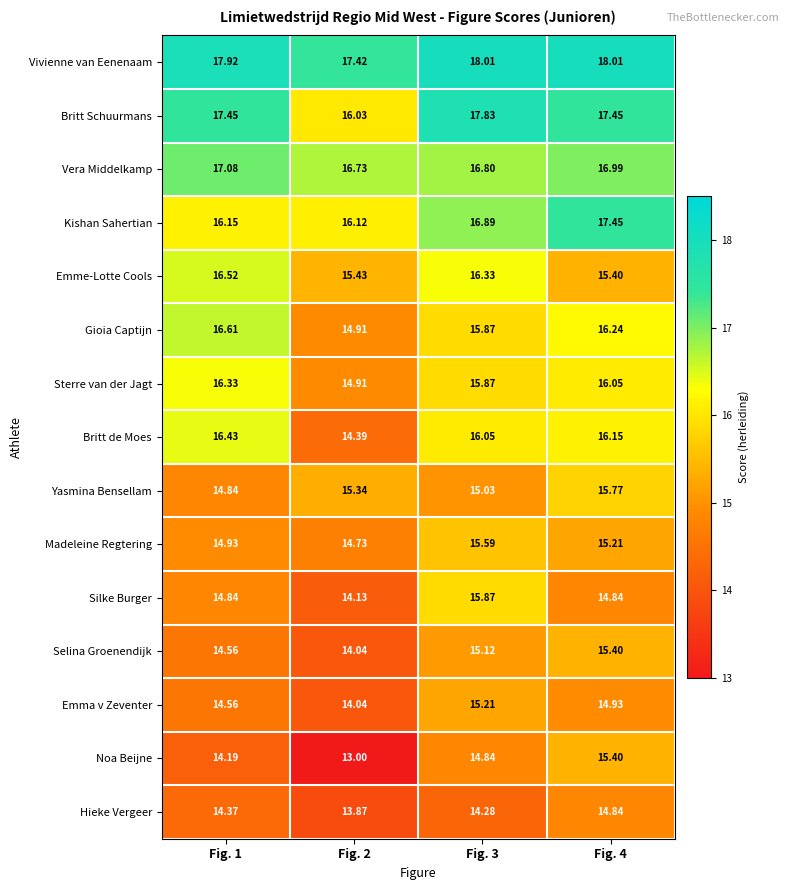

Is the value of Yasmina Bensellam at Fig. 3 greater than the value of Britt de Moes at Fig. 2?

Yes